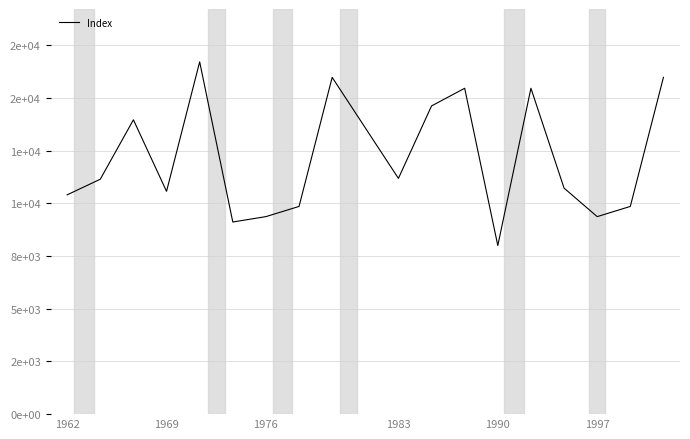

How many points are higher than both their immediate neighbors (excluding endpoints)?

5